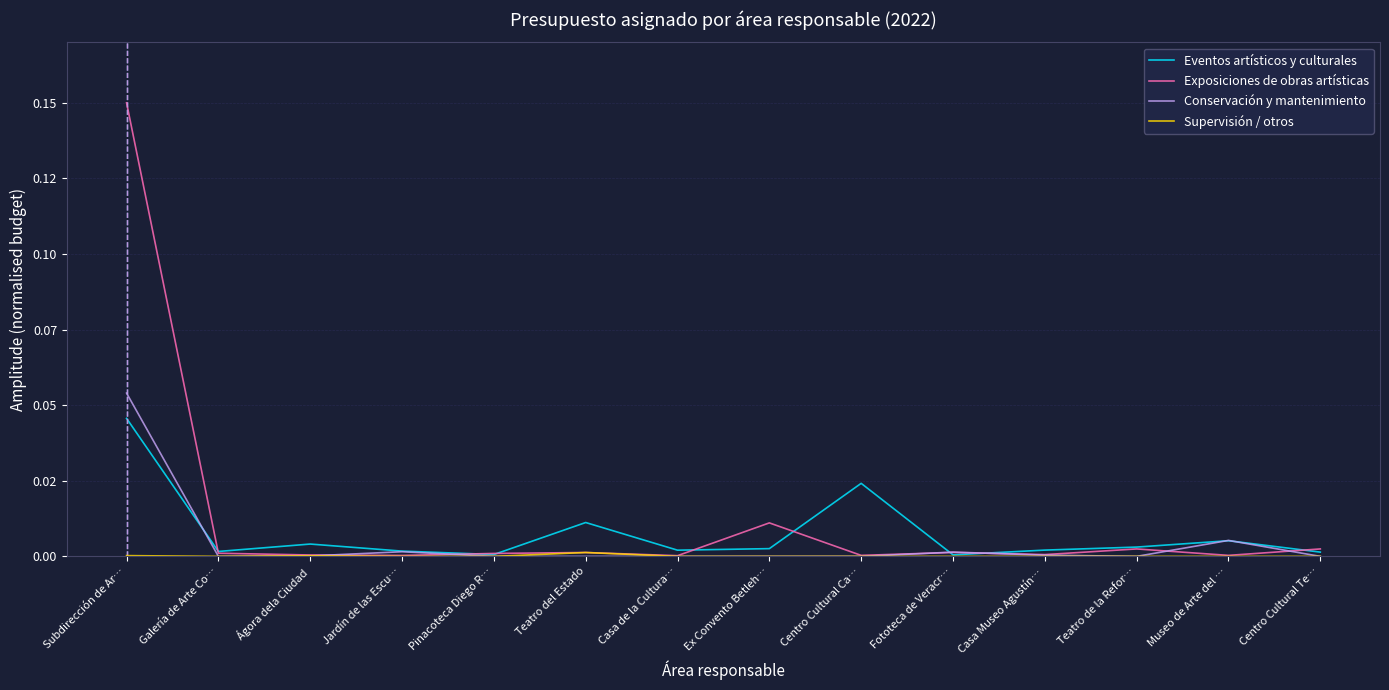

Does the chart display data point markers on the line(s)?

No